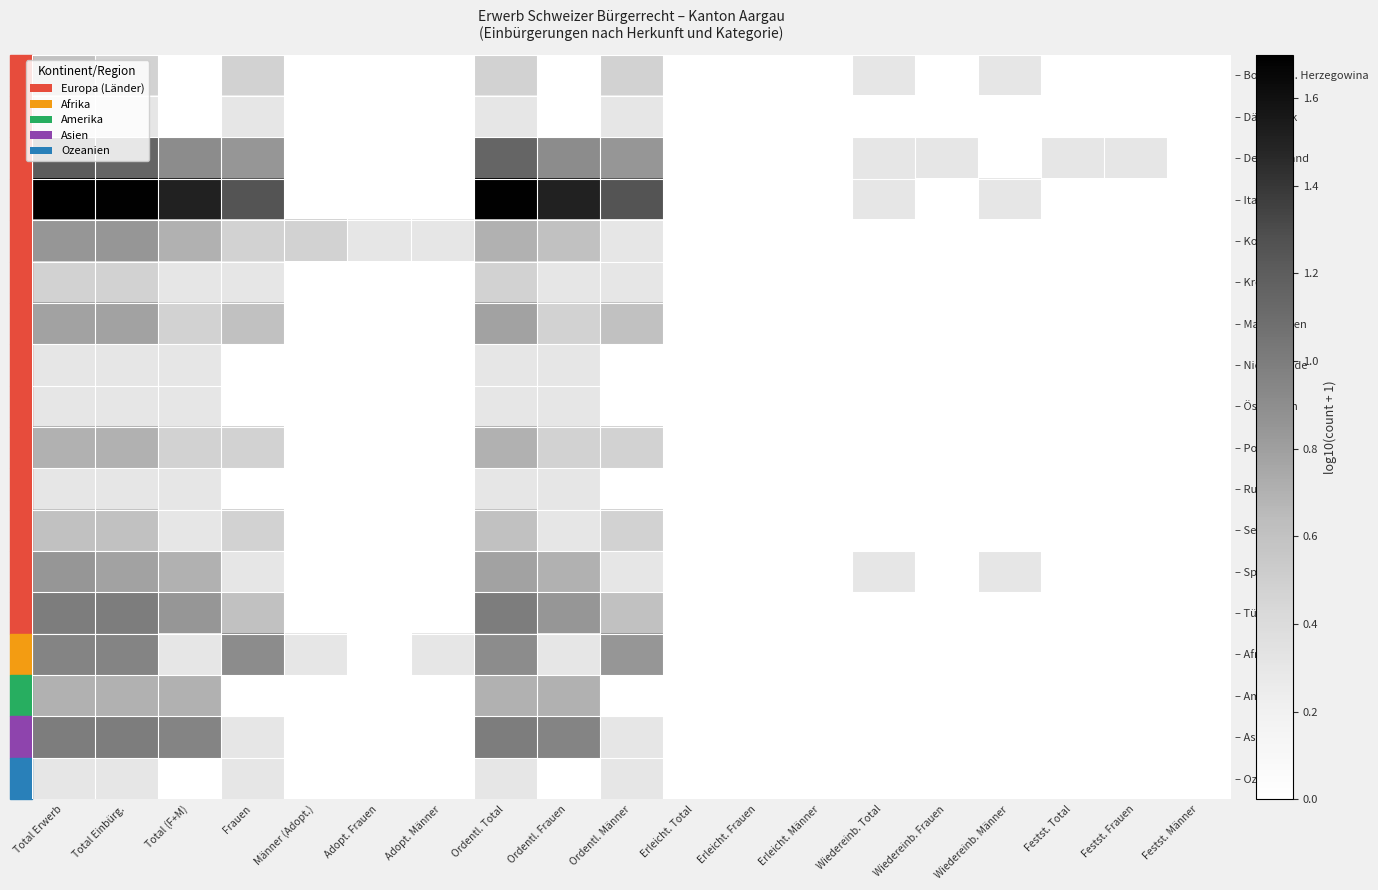

At which category does the chart reach its peak across all series?

Total Erwerb